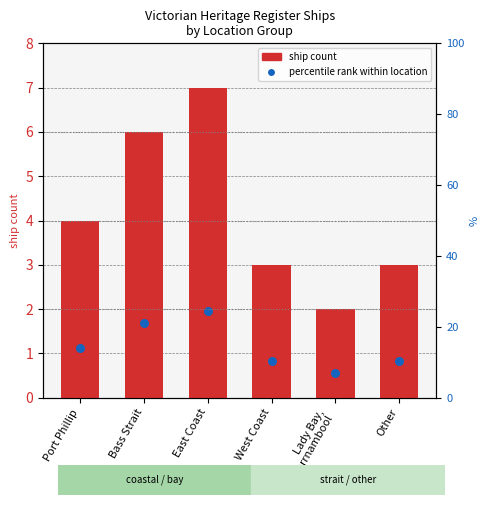

Which series has the largest total across all categories?

ship count